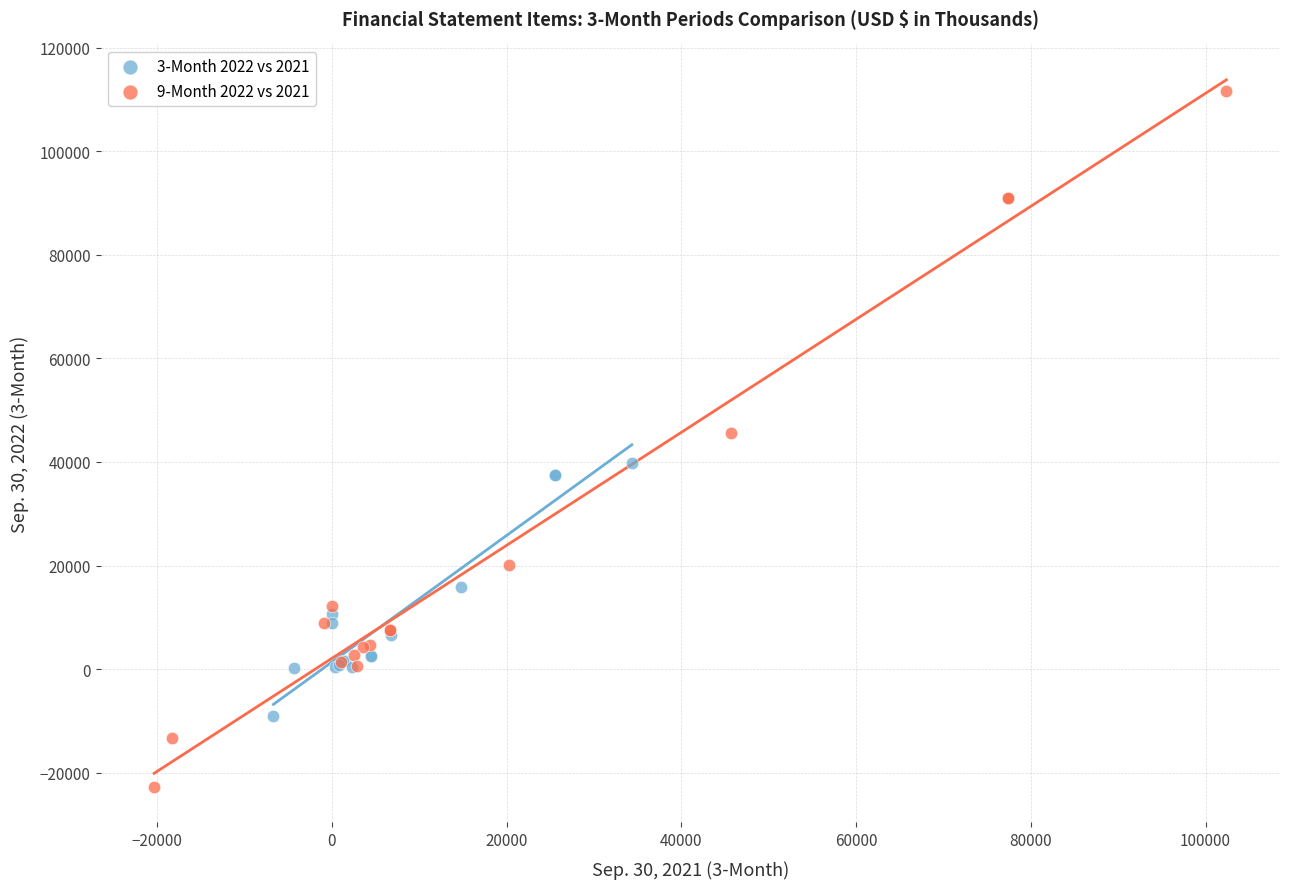

Which series contains the highest Y value?

9-Month 2022 vs 2021